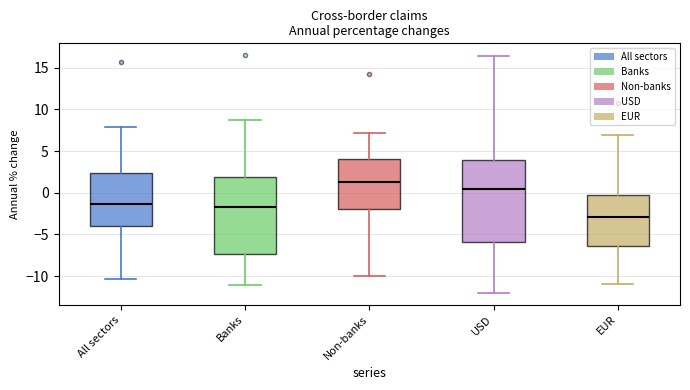

Which box is the tallest, from its lower edge to its upper edge?

USD